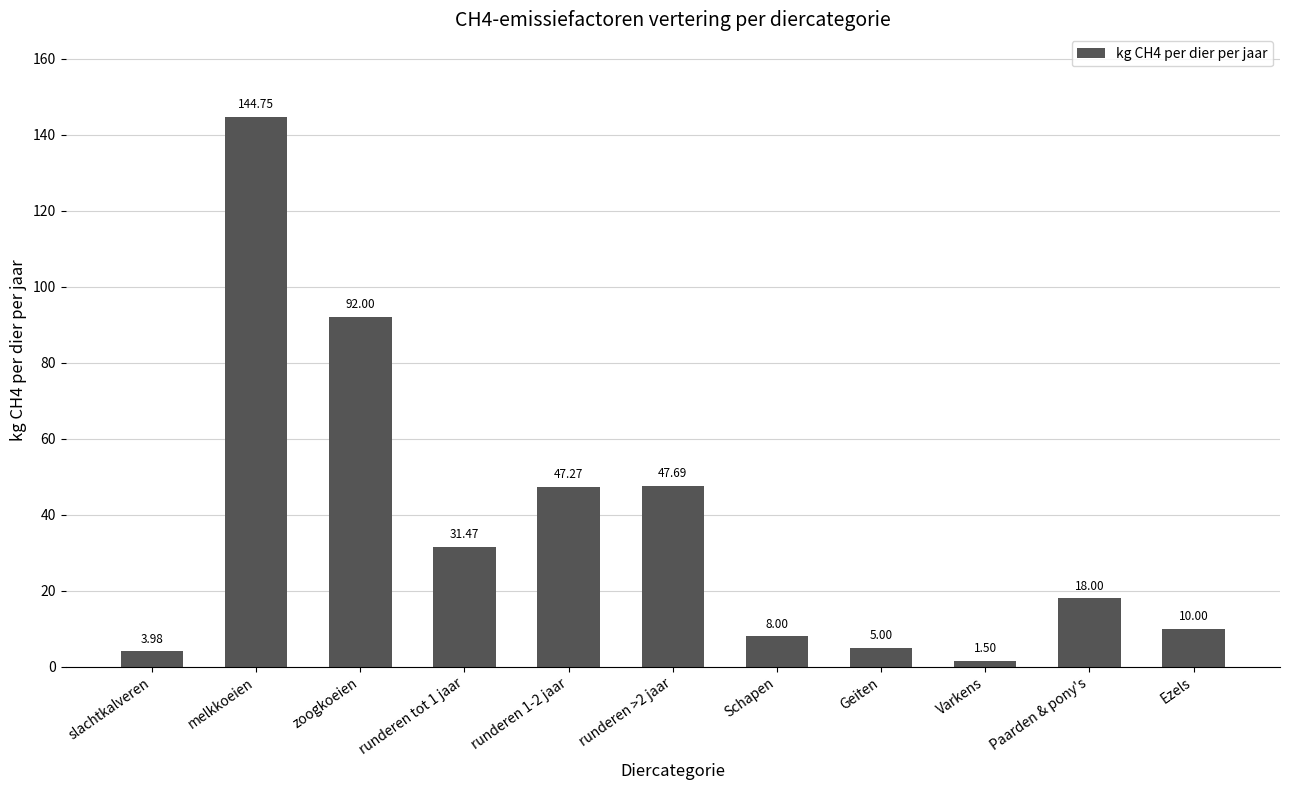

What is the maximum value shown in the chart?

144.8